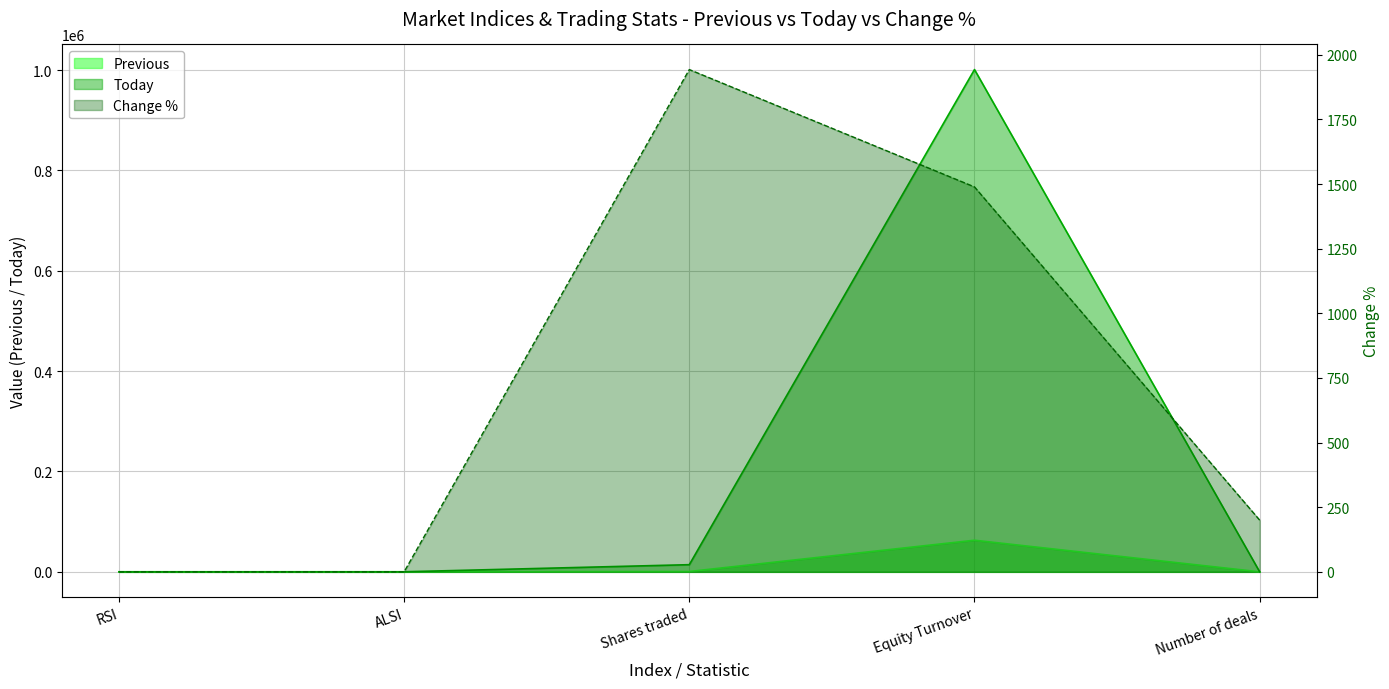

At which category is the sum across all series the highest?

Equity Turnover